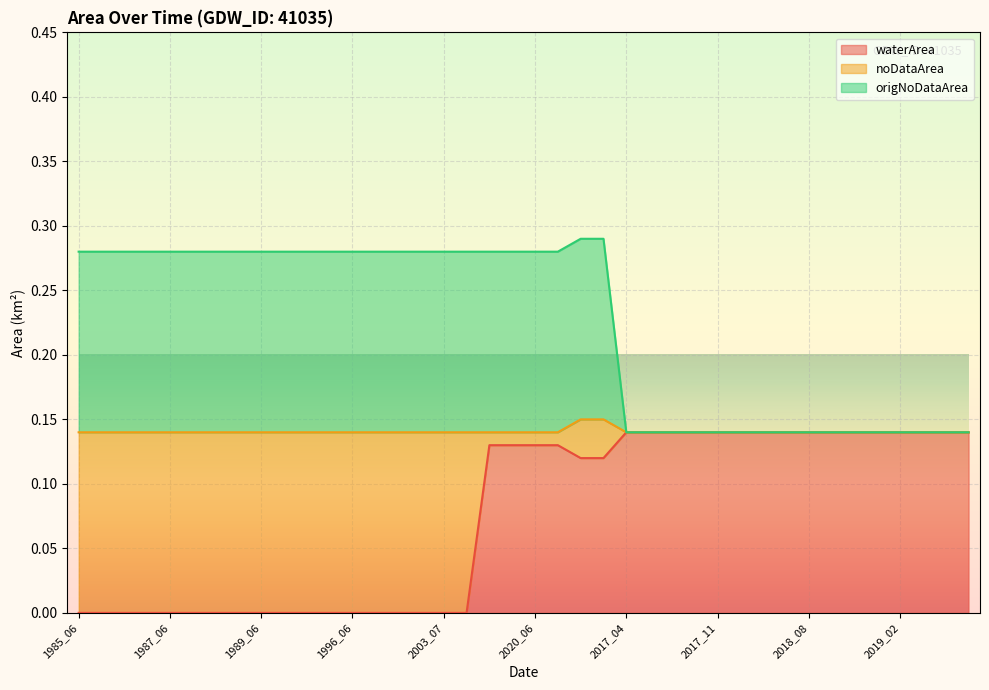

Does the chart display data point markers on the line(s)?

No